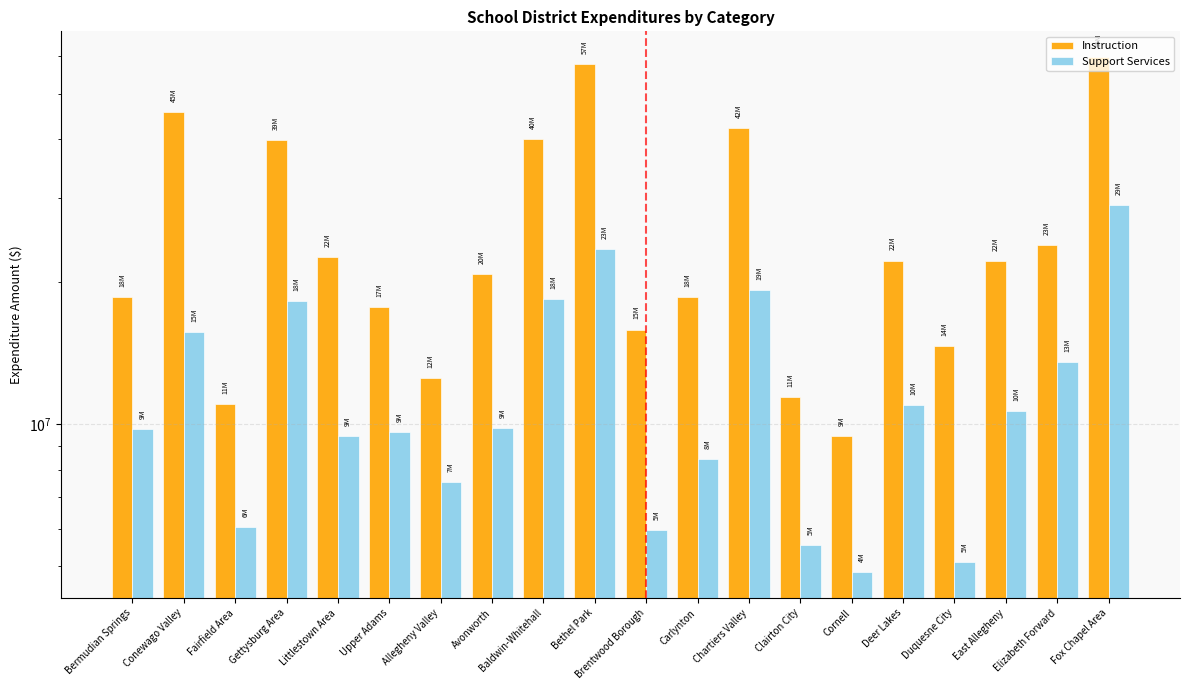

Count the number of data series in this chart.

2